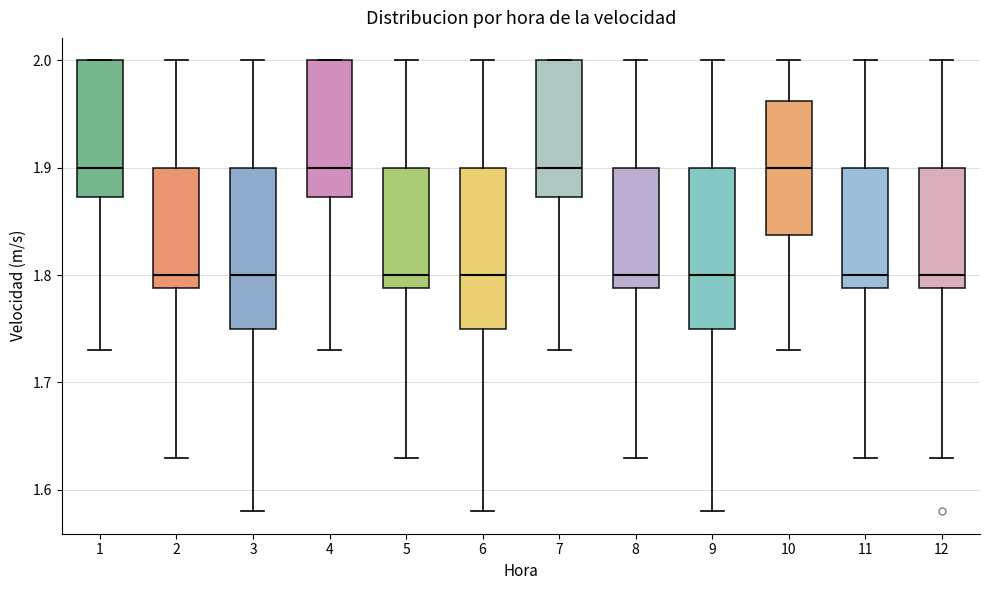

Reading left to right, transcribe this box plot: for each box, give where its median line is, the range the box spans, and where its two whiskers end, as read against the y-axis. The values are not printed on the chart, so give them approximately, as read against the axis.

1: median 1.90, box 1.87 to 2.00, whiskers 1.73 to 2.00
2: median 1.80, box 1.79 to 1.90, whiskers 1.63 to 2.00
3: median 1.80, box 1.75 to 1.90, whiskers 1.58 to 2.00
4: median 1.90, box 1.87 to 2.00, whiskers 1.73 to 2.00
5: median 1.80, box 1.79 to 1.90, whiskers 1.63 to 2.00
6: median 1.80, box 1.75 to 1.90, whiskers 1.58 to 2.00
7: median 1.90, box 1.87 to 2.00, whiskers 1.73 to 2.00
8: median 1.80, box 1.79 to 1.90, whiskers 1.63 to 2.00
9: median 1.80, box 1.75 to 1.90, whiskers 1.58 to 2.00
10: median 1.90, box 1.84 to 1.96, whiskers 1.73 to 2.00
11: median 1.80, box 1.79 to 1.90, whiskers 1.63 to 2.00
12: median 1.80, box 1.79 to 1.90, whiskers 1.63 to 2.00